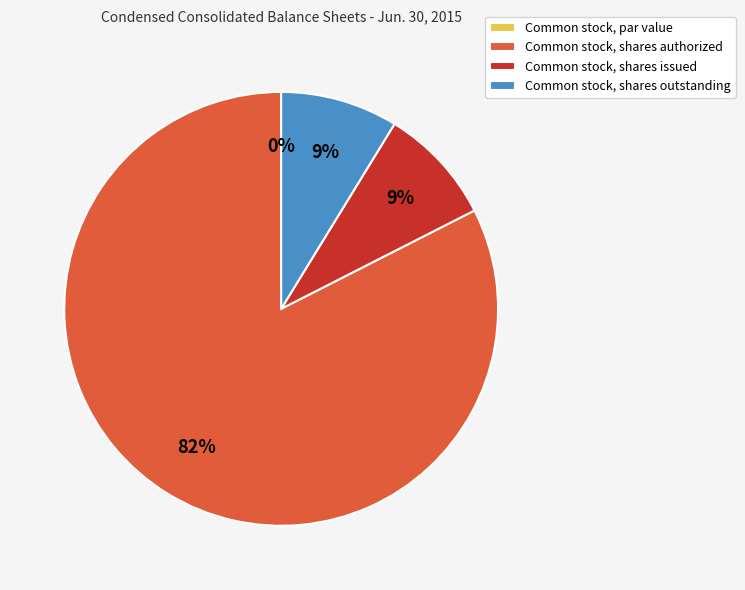

Do Common stock, shares issued and Common stock, shares authorized together represent more than half of the pie?

Yes